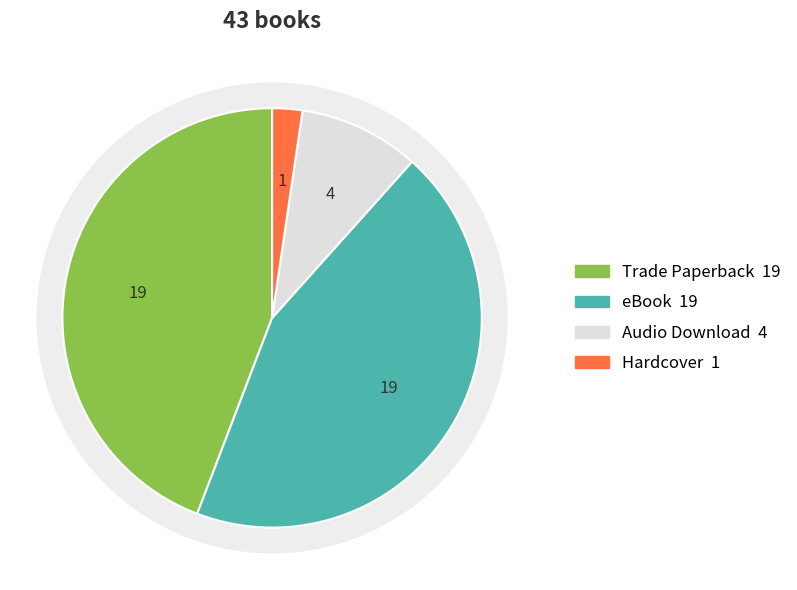

To the nearest percent, what portion does Hardcover represent?

2%